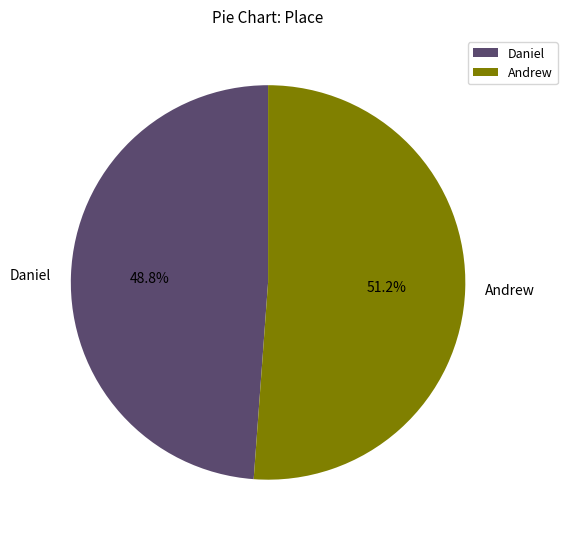

What is the largest slice in the pie chart?

Andrew